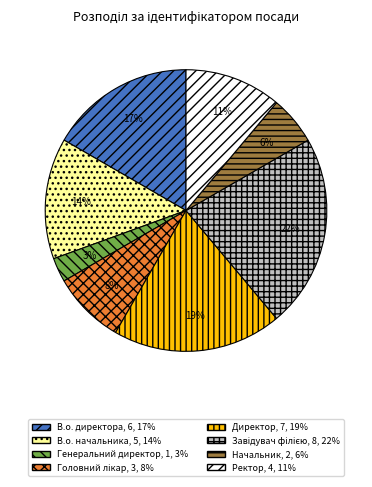

Which category has the smallest portion of the pie?

Генеральний директор